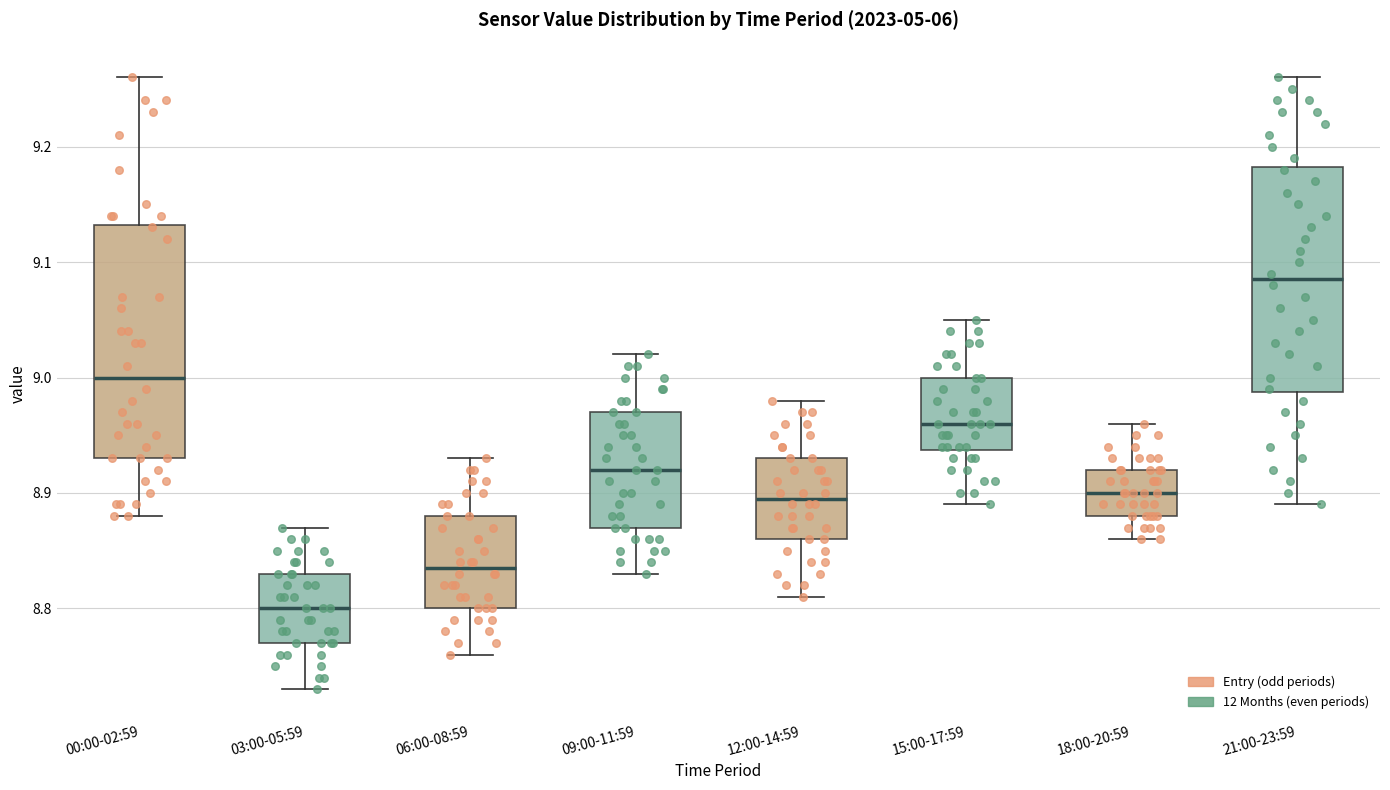

Reading left to right, transcribe this box plot: for each box, give where its median line is, the range the box spans, and where its two whiskers end, as read against the y-axis. The values are not printed on the chart, so give them approximately, as read against the axis.

00:00-02:59: median 9.00, box 8.93 to 9.13, whiskers 8.88 to 9.26
03:00-05:59: median 8.80, box 8.77 to 8.83, whiskers 8.73 to 8.87
06:00-08:59: median 8.84, box 8.80 to 8.88, whiskers 8.76 to 8.93
09:00-11:59: median 8.92, box 8.87 to 8.97, whiskers 8.83 to 9.02
12:00-14:59: median 8.90, box 8.86 to 8.93, whiskers 8.81 to 8.98
15:00-17:59: median 8.96, box 8.94 to 9.00, whiskers 8.89 to 9.05
18:00-20:59: median 8.90, box 8.88 to 8.92, whiskers 8.86 to 8.96
21:00-23:59: median 9.09, box 8.99 to 9.18, whiskers 8.89 to 9.26